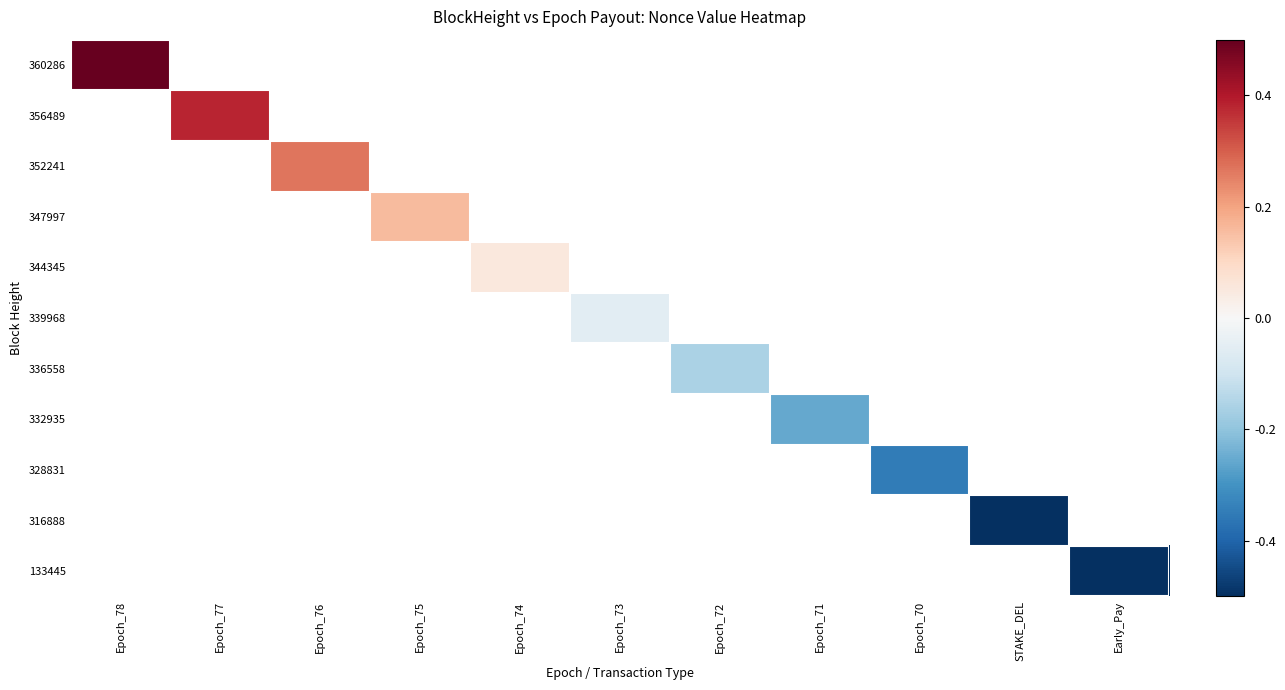

Rank the series by their maximum value, from highest to lowest.

360286, 356489, 352241, 347997, 344345, 339968, 336558, 332935, 328831, 316888, 133445